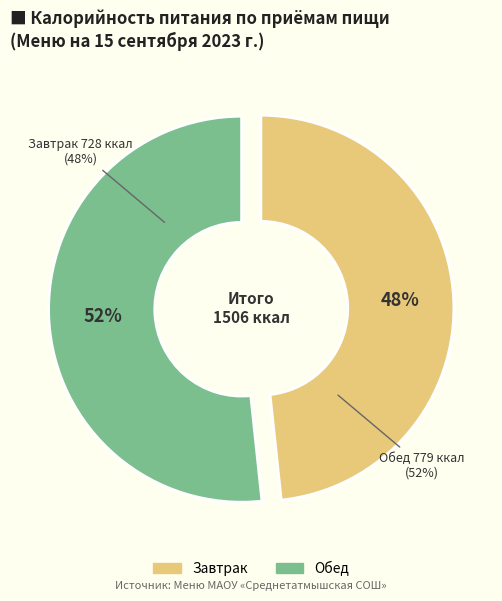

Combined, do Завтрак and Обед account for over 50%?

Yes